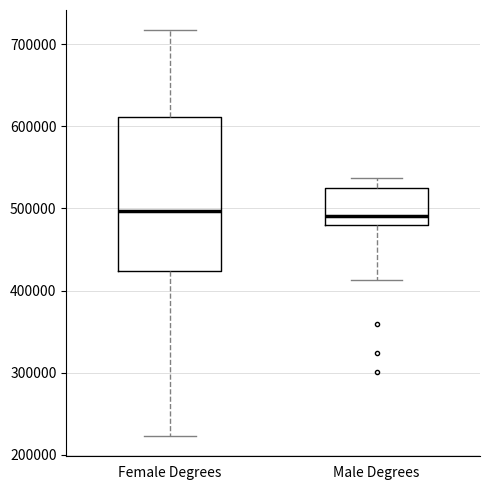

Where is the lower edge of the box for Female Degrees on the y-axis? The values are not printed on the chart, so give them approximately, as read against the axis.

420000